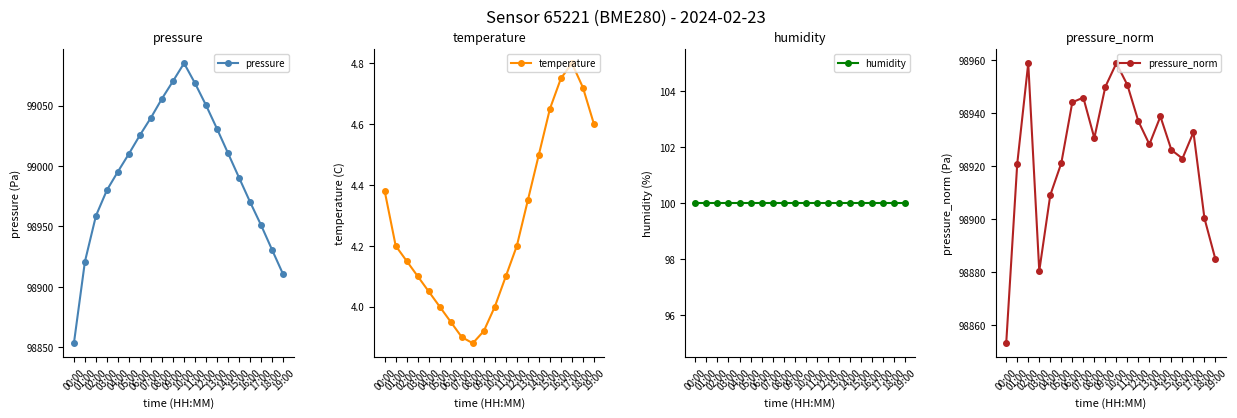

Reading left to right, transcribe all the data shown in this chart.

pressure: 98853.3	98920.9	98958.8	98980.1	98995.4	99010.2	99025.7	99040.1	99055.9	99070.3	99085.1	99068.4	99050.2	99030.7	99010.4	98990.2	98970.1	98950.9	98930.4	98910.2
temperature: 4.4	4.2	4.2	4.1	4.0	4.0	4.0	3.9	3.9	3.9	4.0	4.1	4.2	4.3	4.5	4.7	4.8	4.8	4.7	4.6
humidity: 100.0	100.0	100.0	100.0	100.0	100.0	100.0	100.0	100.0	100.0	100.0	100.0	100.0	100.0	100.0	100.0	100.0	100.0	100.0	100.0
pressure_norm: 98853.3	98920.9	98958.8	98880.5	98909.1	98921.1	98944.1	98945.8	98930.6	98949.9	98958.8	98950.6	98936.9	98928.2	98938.7	98926.1	98922.9	98932.8	98900.3	98884.8